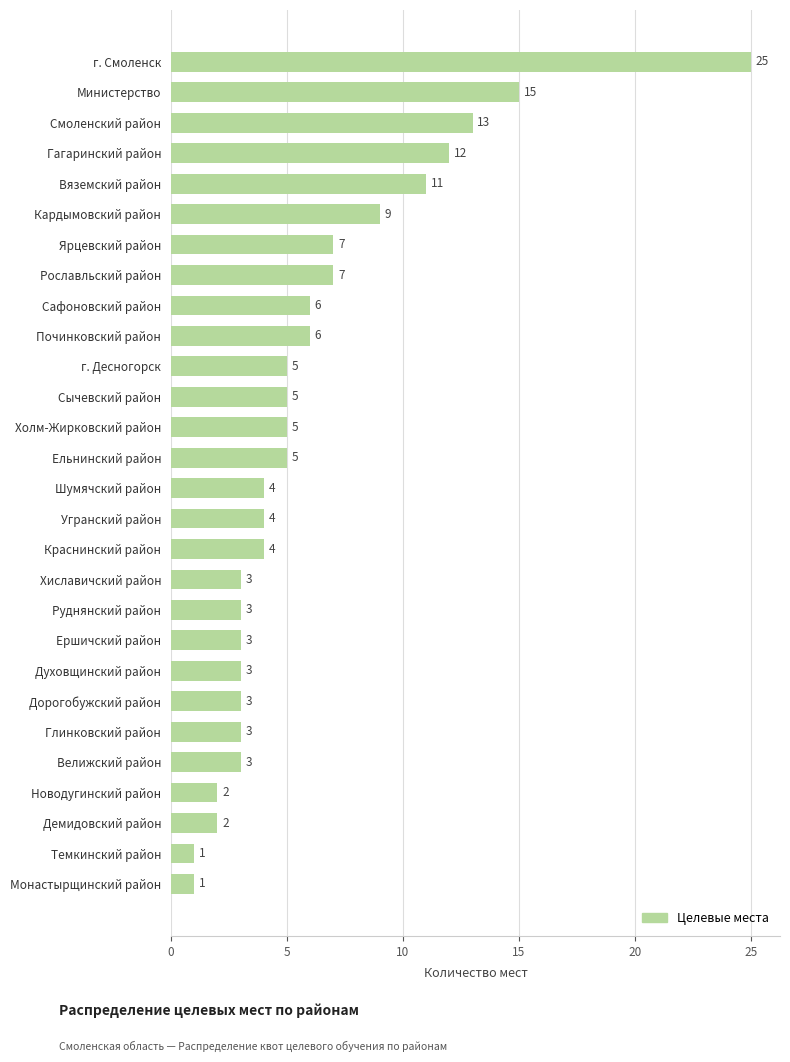

What is the difference between the maximum and minimum values?

24